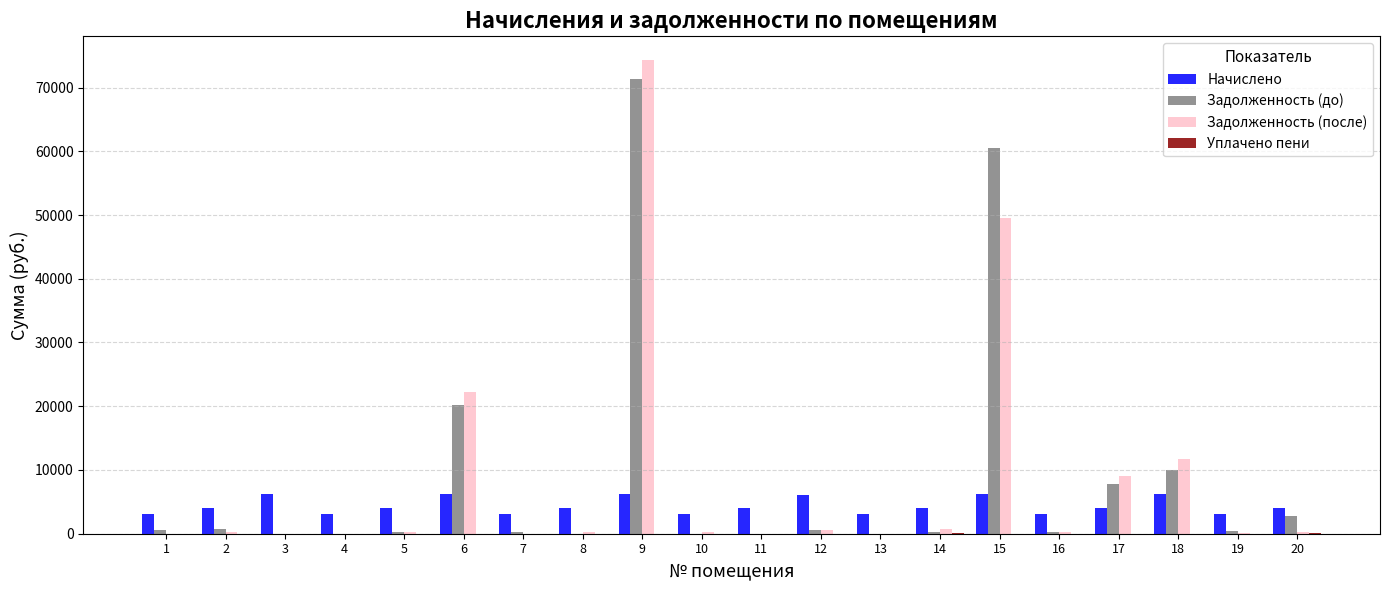

What is the total value across all series at 8?

4389.5